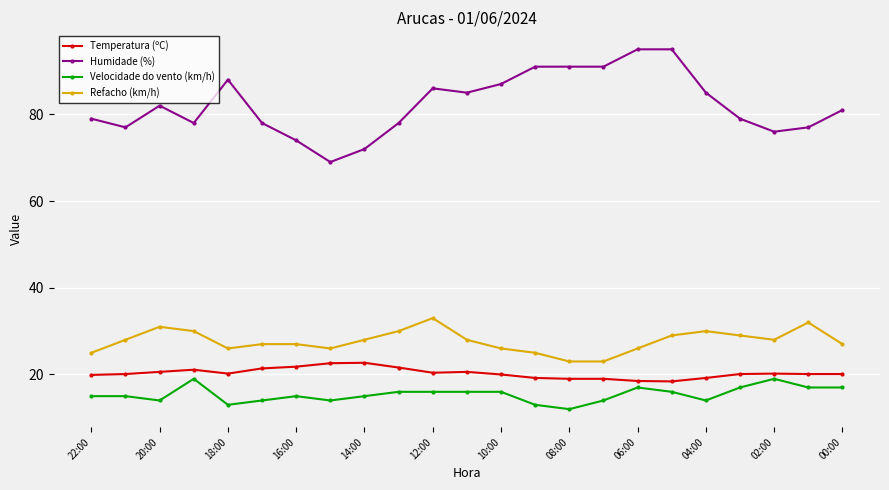

Which series has the widest spread of values?

Humidade (%)